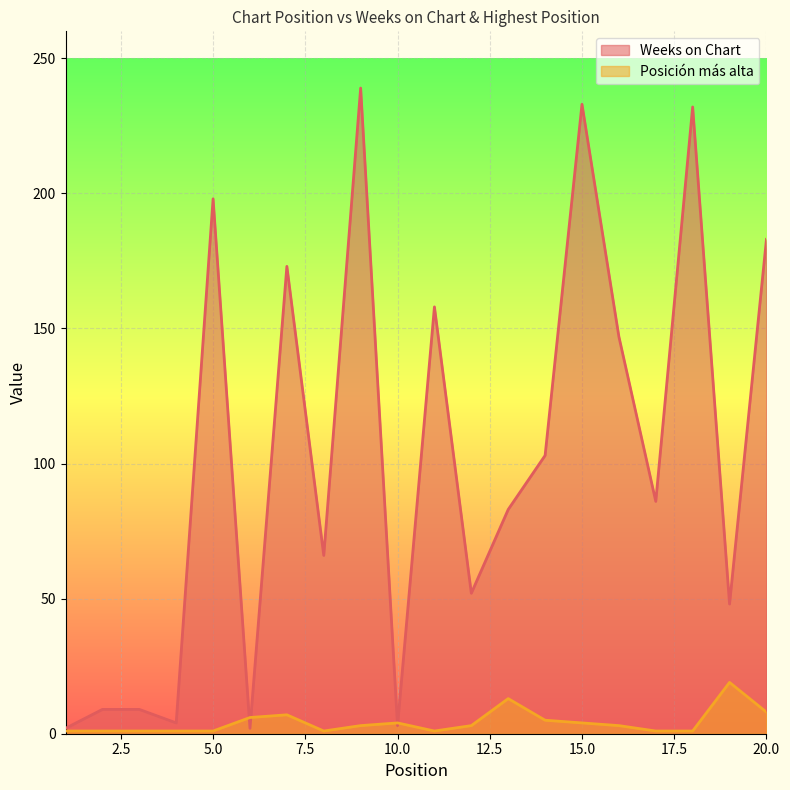

What is the difference between the Posición más alta values at 11 and 15?

3